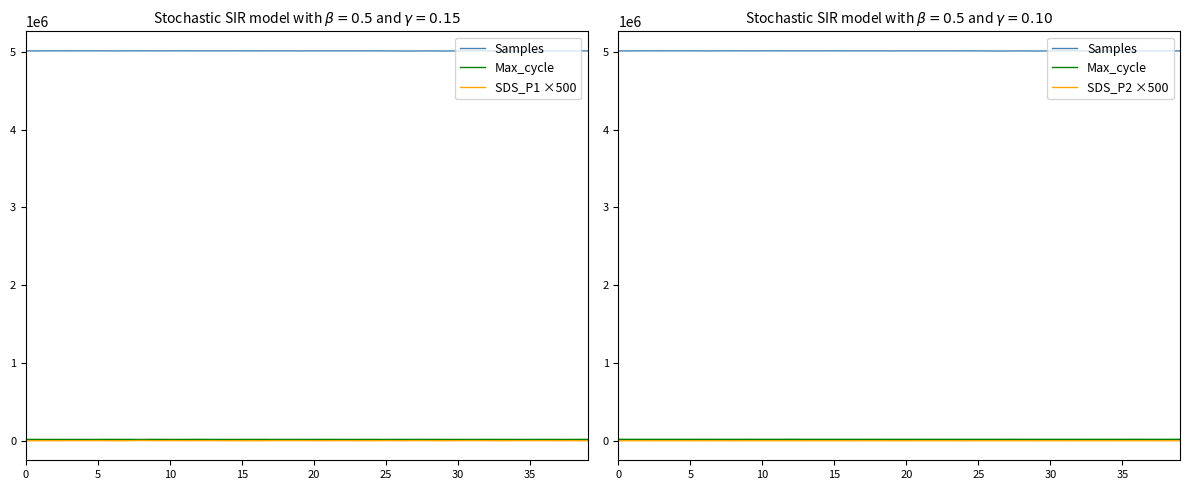

How many interior local peaks does the Samples series have?

12